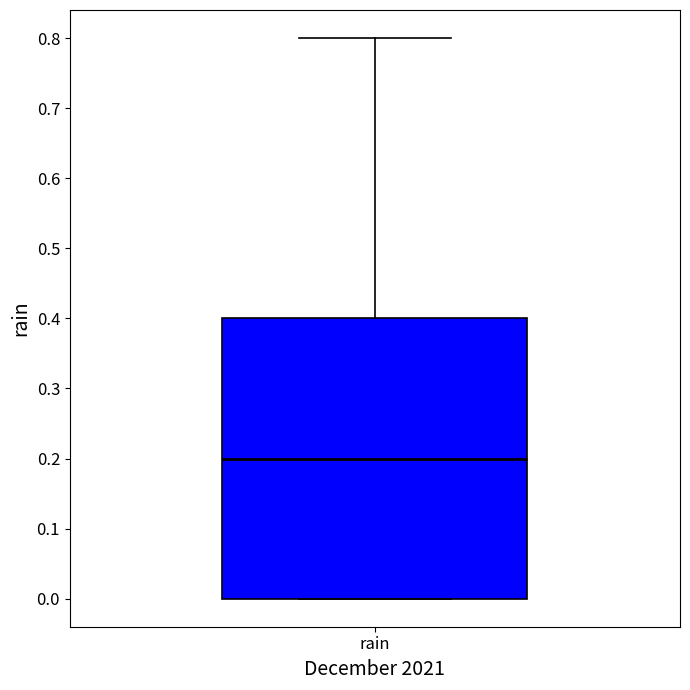

Where is the upper edge of the box for rain on the y-axis? The values are not printed on the chart, so give them approximately, as read against the axis.

0.4